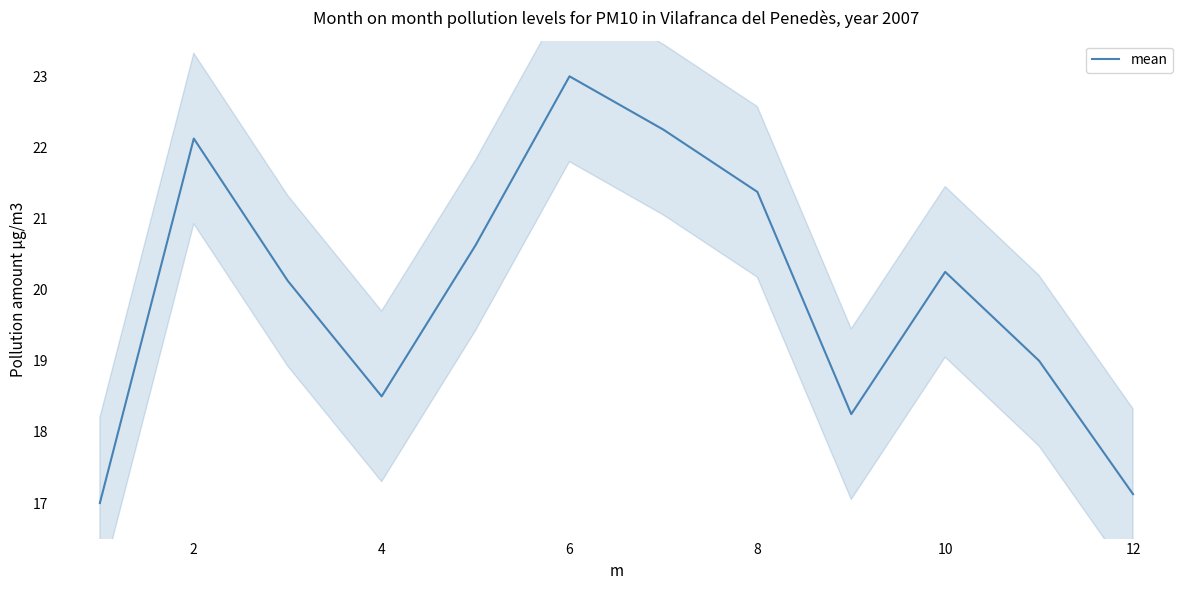

Reading right to left, extract all data points from this chart.

17.1	19.0	20.2	18.2	21.4	22.2	23.0	20.6	18.5	20.1	22.1	17.0